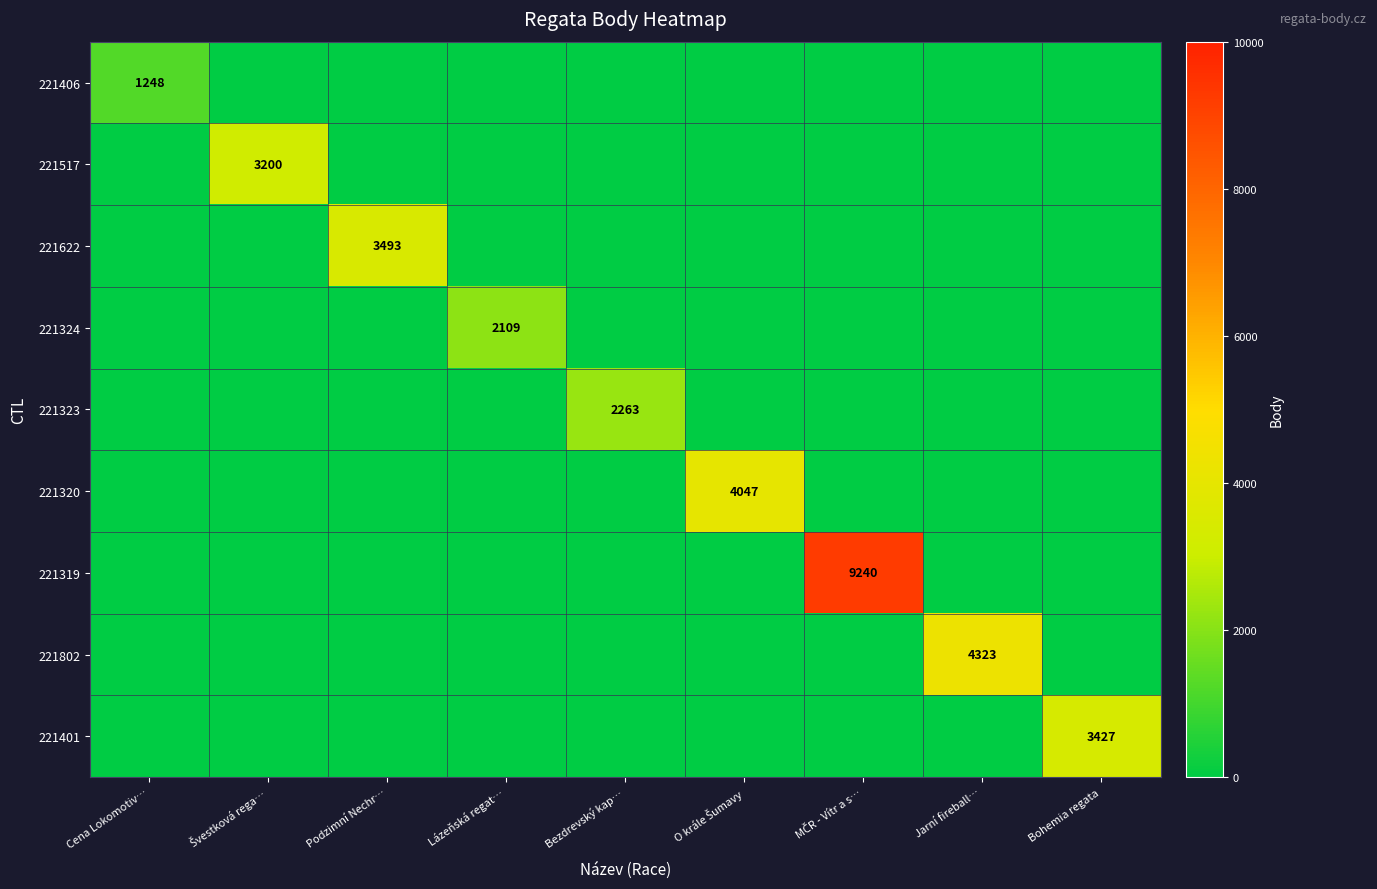

True or false: 221401 has a value of 0 at Cena Lokomotiv….

True